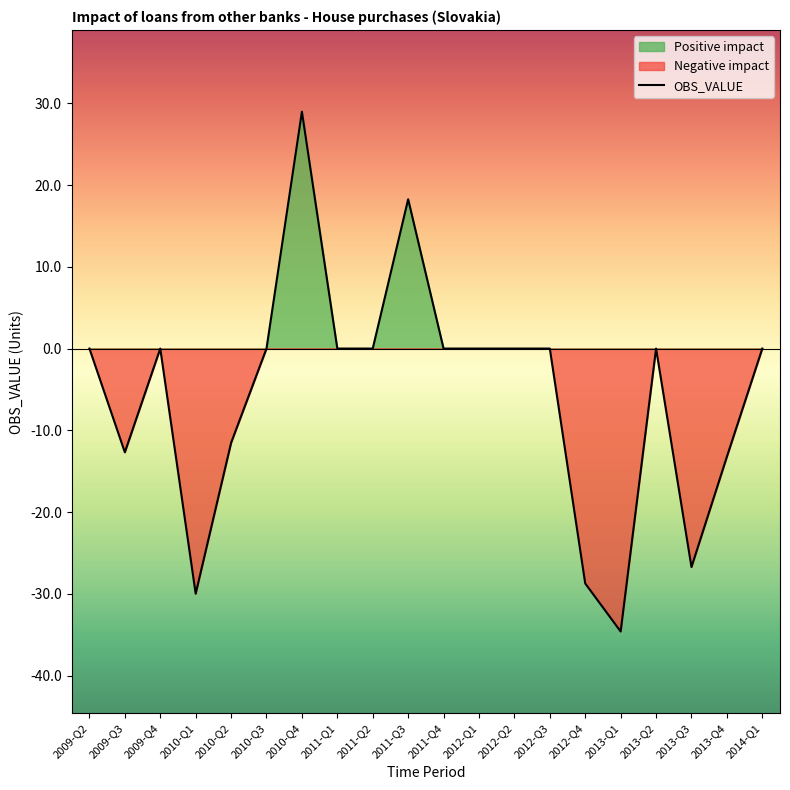

How many points are lower than both their immediate neighbors (excluding endpoints)?

4